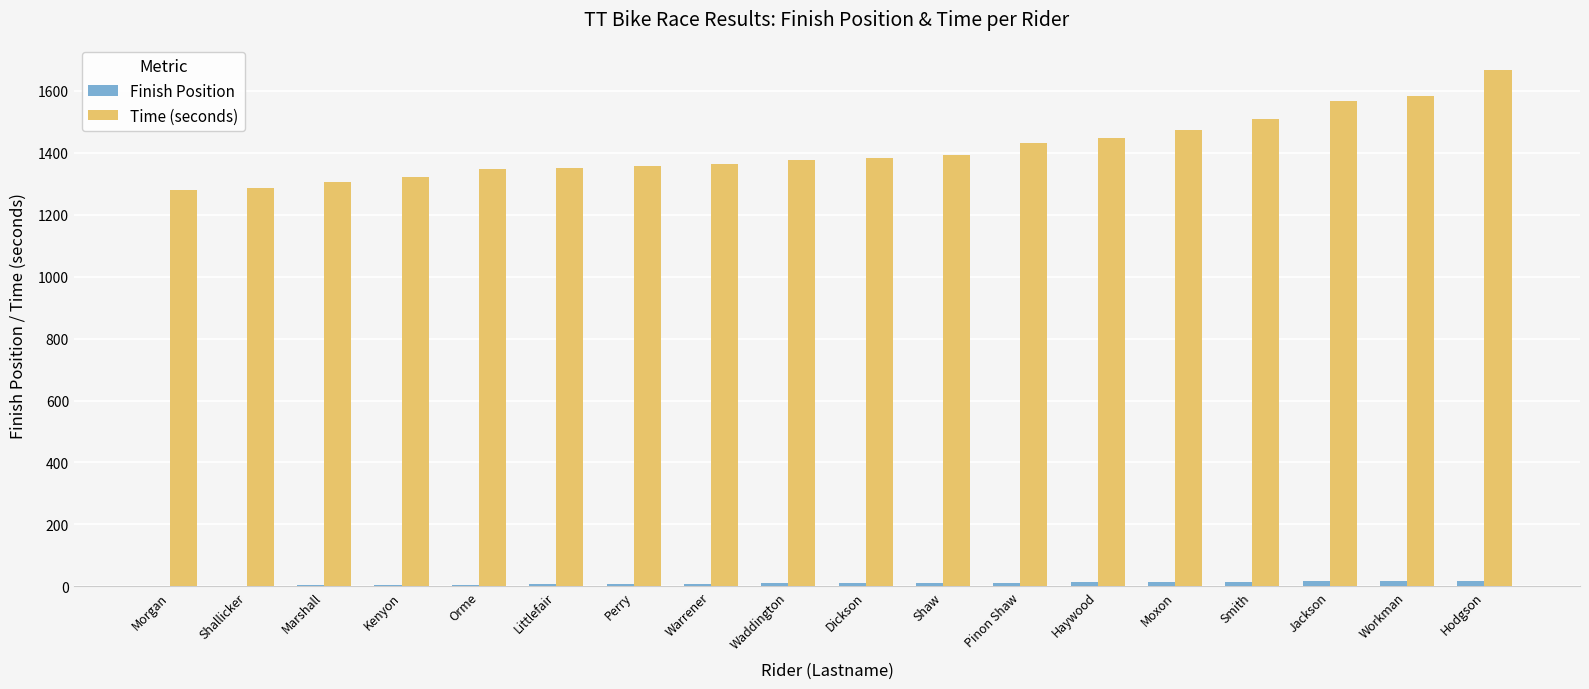

Which label corresponds to the largest value in the chart?

Hodgson